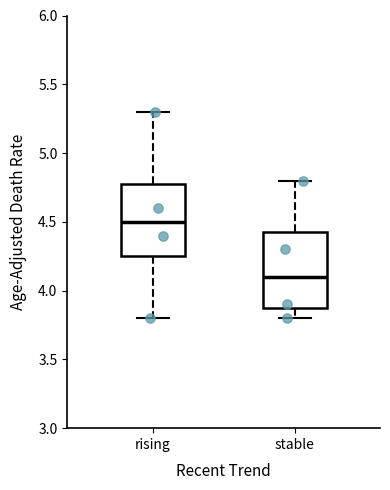

Reading left to right, transcribe this box plot: for each box, give where its median line is, the range the box spans, and where its two whiskers end, as read against the y-axis. The values are not printed on the chart, so give them approximately, as read against the axis.

rising: median 4.50, box 4.25 to 4.80, whiskers 3.80 to 5.30
stable: median 4.10, box 3.90 to 4.45, whiskers 3.80 to 4.80